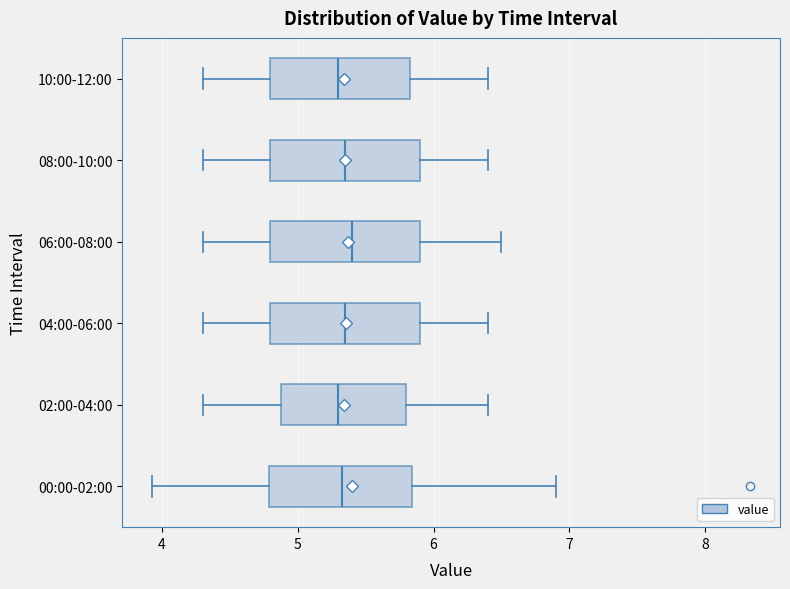

Where does the median line of the box for 06:00-08:00 sit on the x-axis? The values are not printed on the chart, so give them approximately, as read against the axis.

5.4